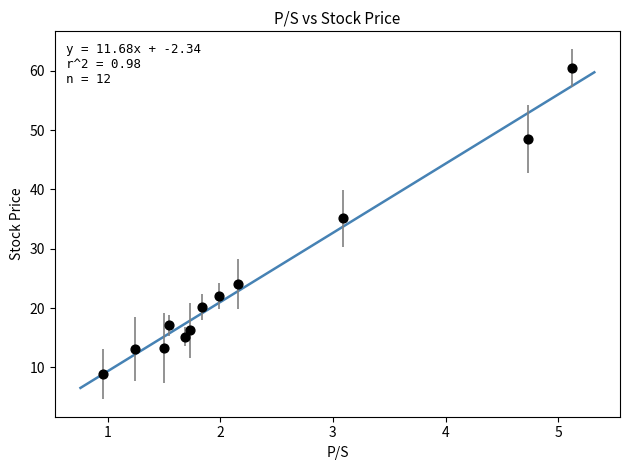

What is the range of Y values (max minus min)?

51.7